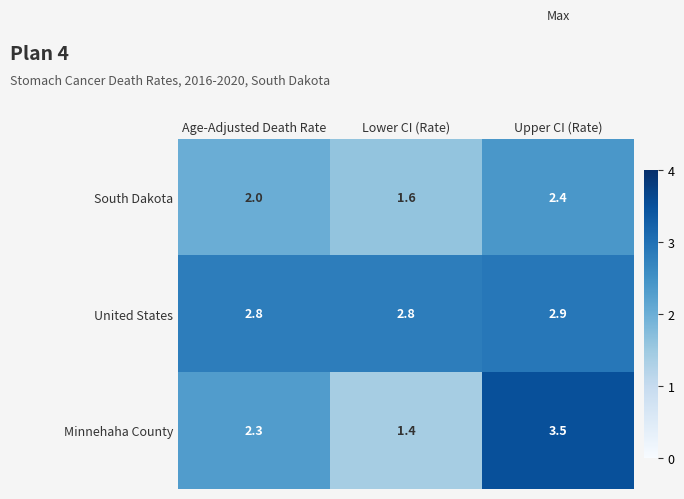

What is the lowest value of the South Dakota series?

1.6